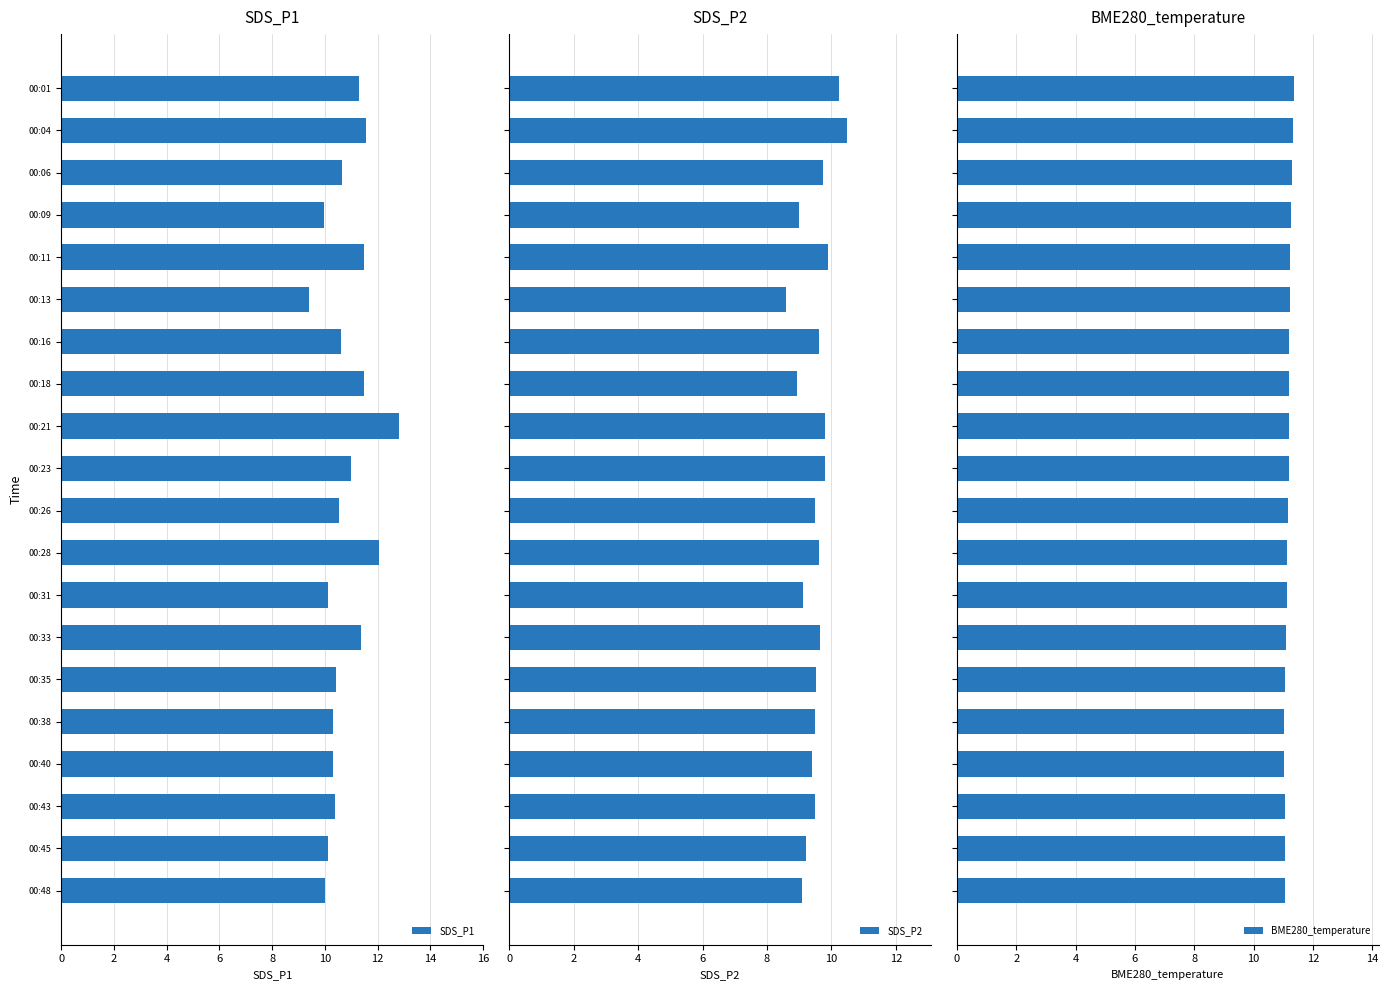

What is the minimum value for SDS_P2?

8.6